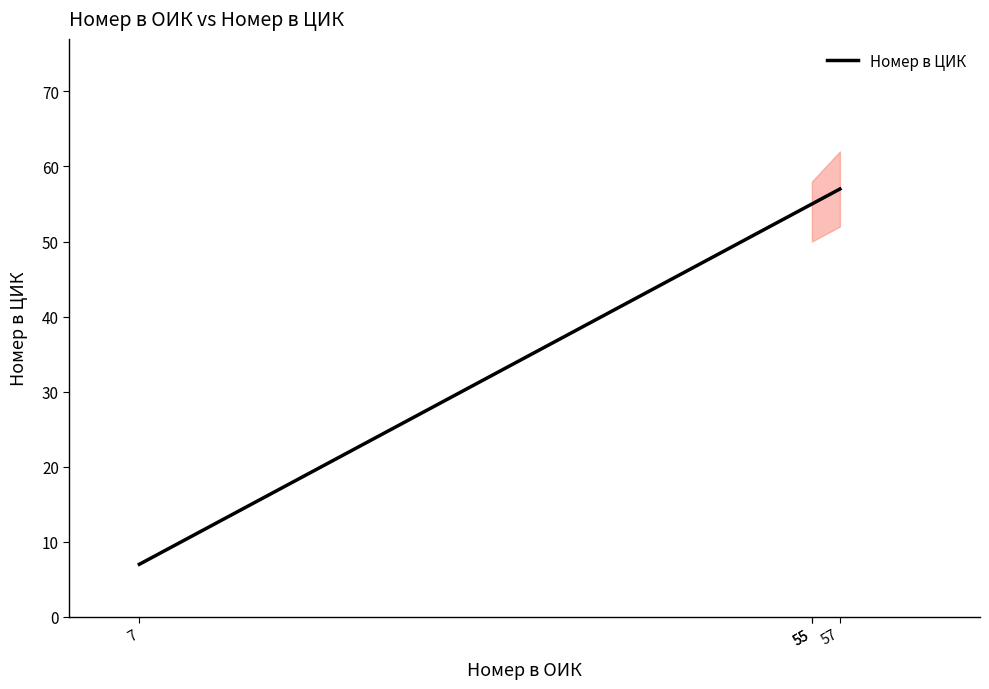

Rank the categories by value from lowest to highest.

7, 55, 55, 57